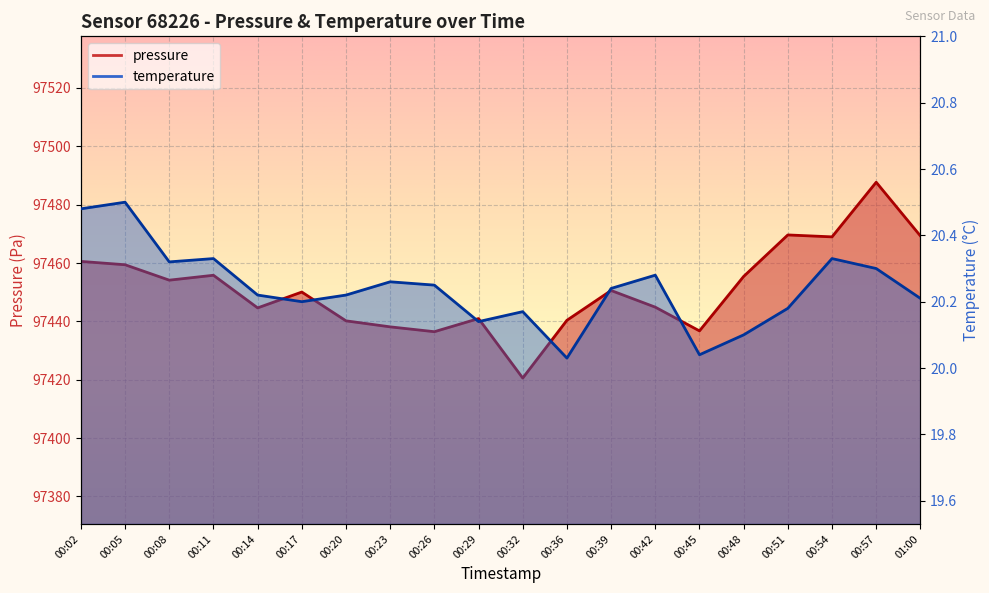

Reading left to right, transcribe all the data shown in this chart.

pressure: 97460.6	97459.4	97454.1	97455.8	97444.6	97450.1	97440.2	97438.1	97436.5	97441.0	97420.6	97440.4	97450.6	97444.9	97436.8	97455.4	97469.6	97469.0	97487.7	97469.3
temperature: 20.5	20.5	20.3	20.3	20.2	20.2	20.2	20.3	20.2	20.1	20.2	20.0	20.2	20.3	20.0	20.1	20.2	20.3	20.3	20.2